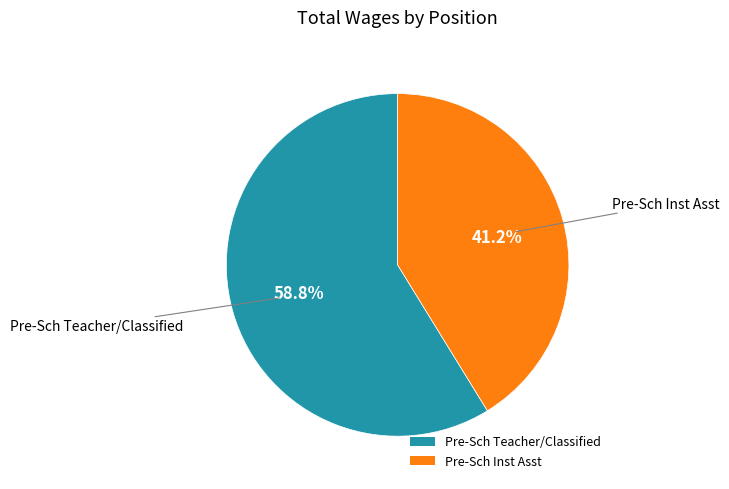

How many slices are in this pie chart?

2